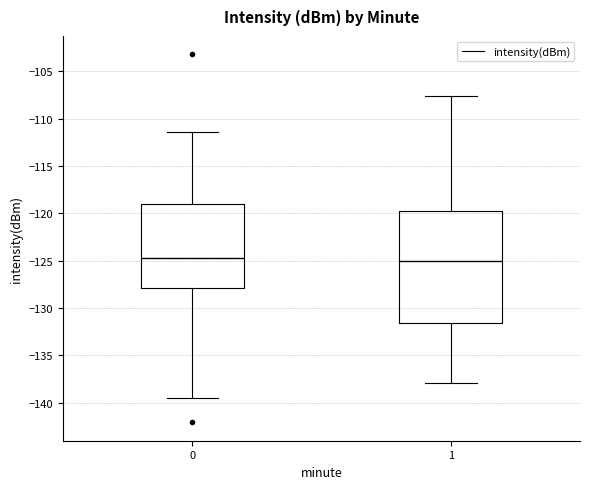

Reading left to right, read every box against the y-axis: the position of its median line, the range the box covers, and the ends of its whiskers. The values are not printed on the chart, so give them approximately, as read against the axis.

0: median -124.5, box -128.0 to -119.0, whiskers -139.5 to -111.5
1: median -125.0, box -131.5 to -120.0, whiskers -138.0 to -107.5